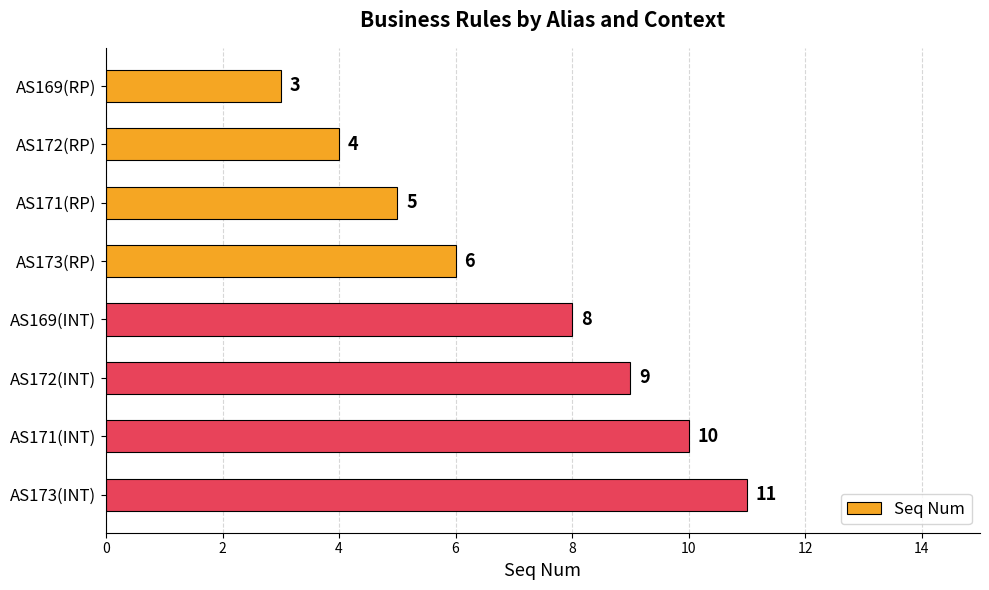

What is the greatest value displayed?

11